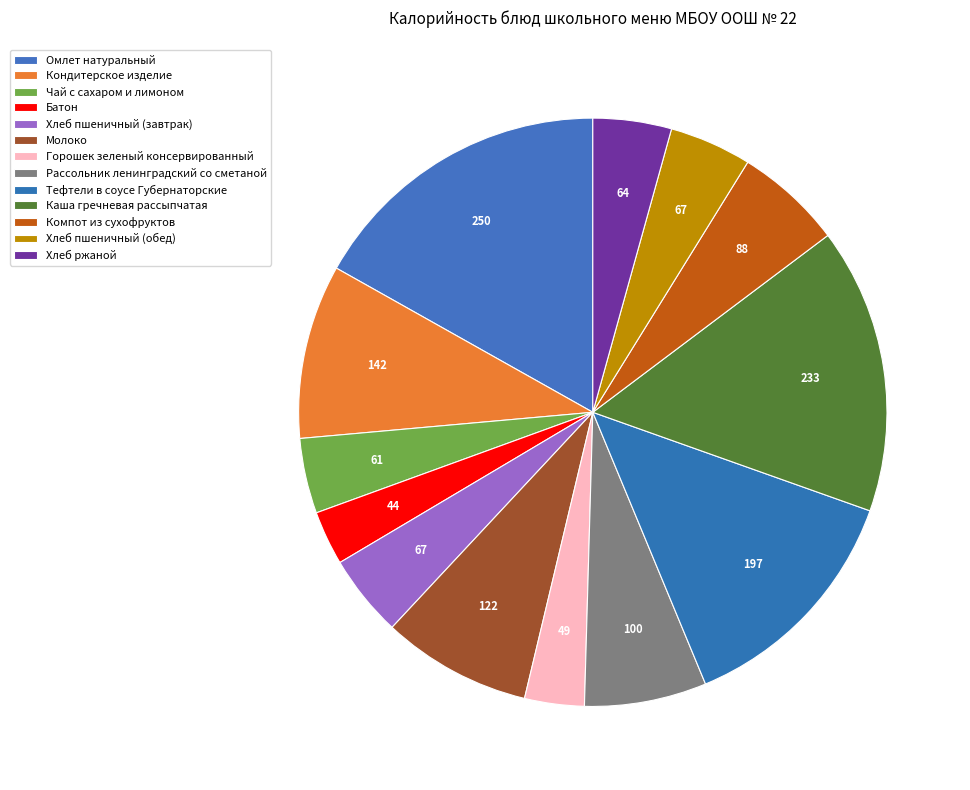

How many slices are in this pie chart?

13